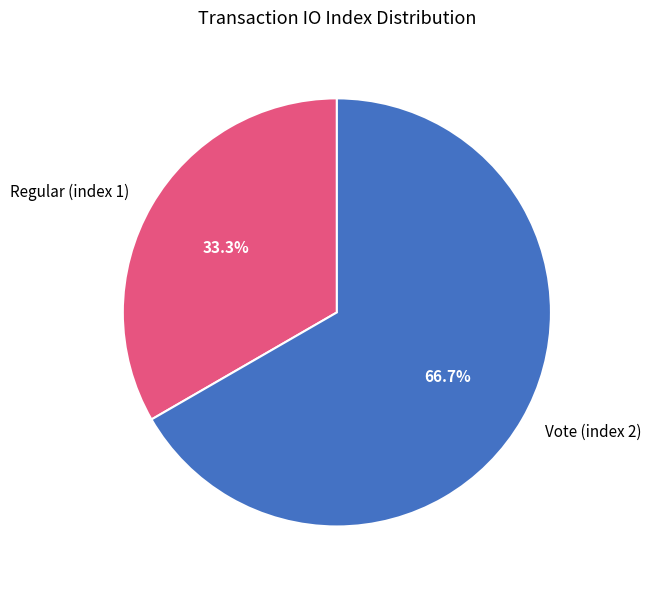

What is the ratio of the value at Regular (index 1) to the value at Vote (index 2)?

0.5